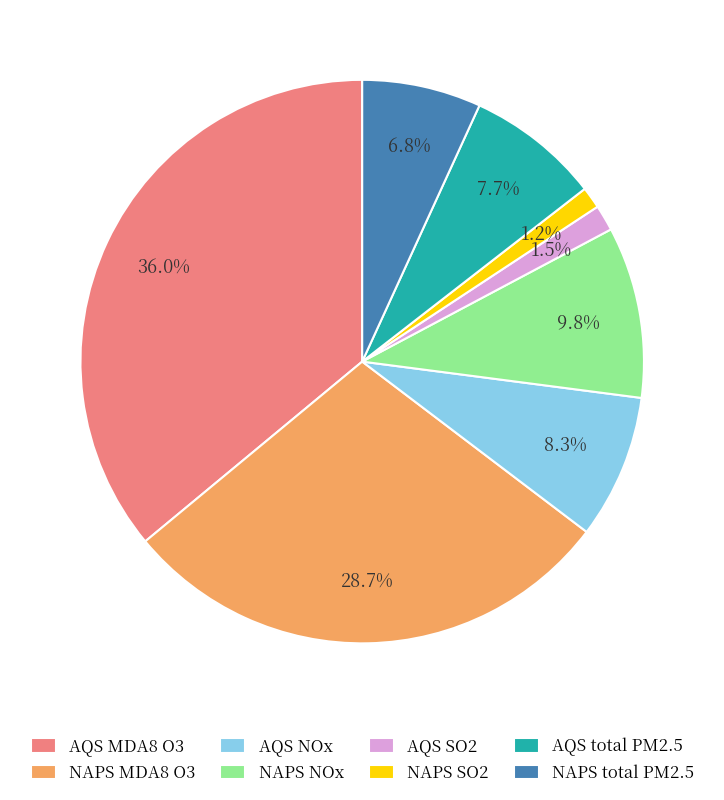

To the nearest percent, what is the difference between the NAPS SO2 and NAPS NOx slice percentages?

9%